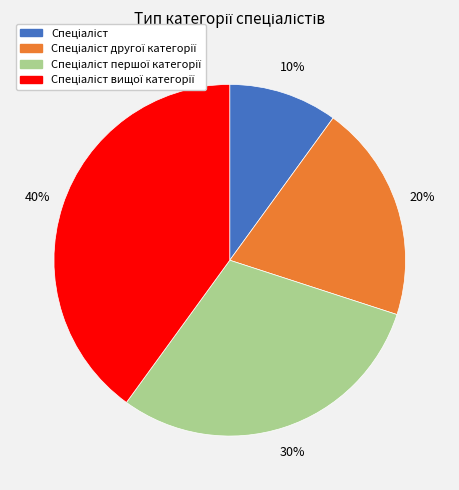

To the nearest percent, what is the average slice percentage?

25%